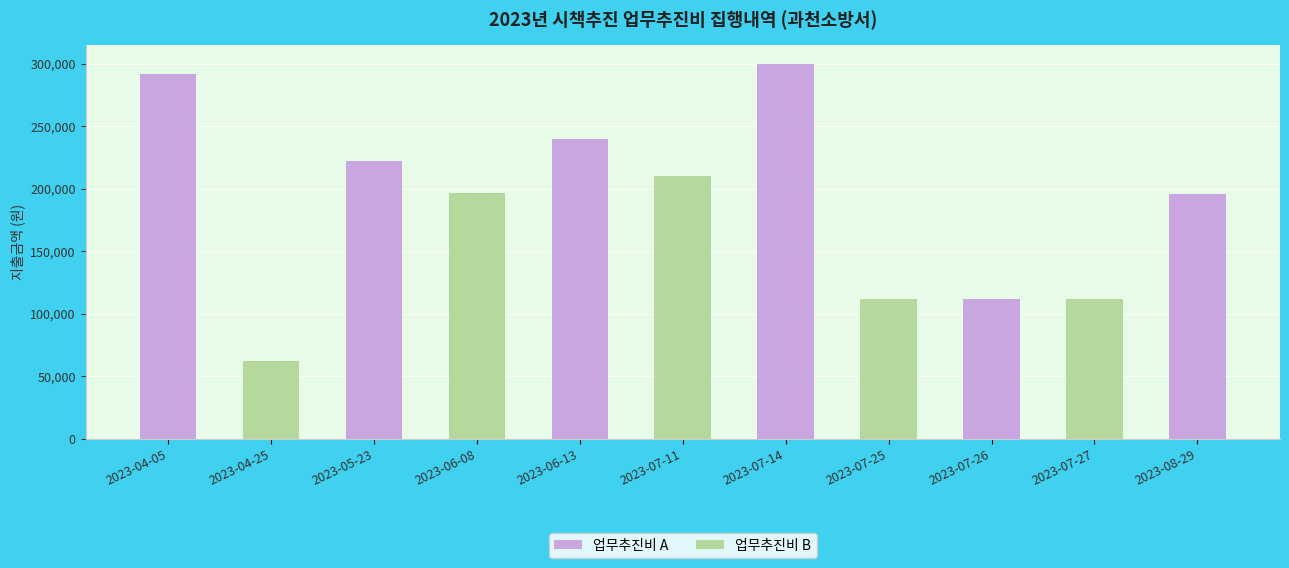

Reading left to right, what are all the values shown in this chart?

업무추진비 A: 2023-04-05=292000	2023-04-25=0	2023-05-23=222000	2023-06-08=0	2023-06-13=240000	2023-07-11=0	2023-07-14=300000	2023-07-25=0	2023-07-26=112001	2023-07-27=0	2023-08-29=196000
업무추진비 B: 2023-04-05=0	2023-04-25=62000	2023-05-23=0	2023-06-08=197000	2023-06-13=0	2023-07-11=210000	2023-07-14=0	2023-07-25=112000	2023-07-26=0	2023-07-27=112002	2023-08-29=0